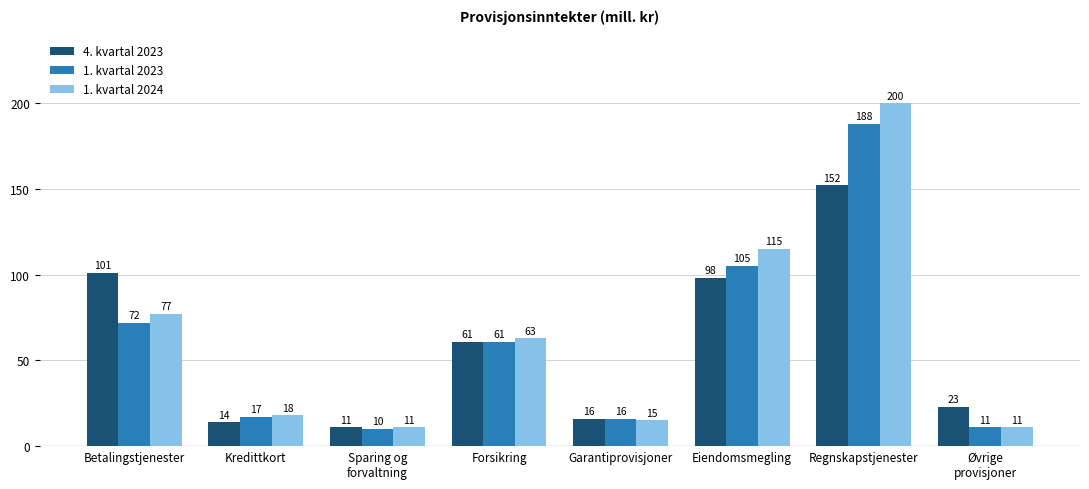

At how many categories does at least one series exceed 46?

4